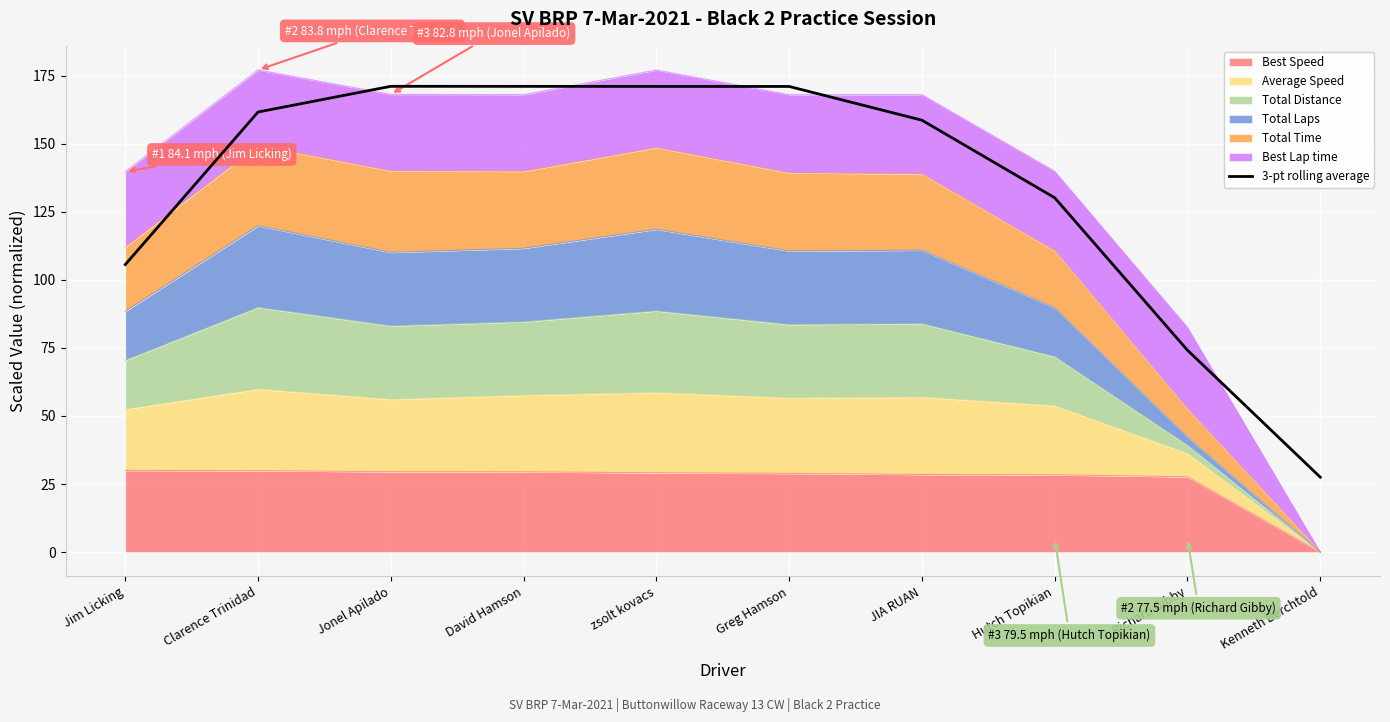

True or false: there are more than 2 points higher than both neighbors.

False